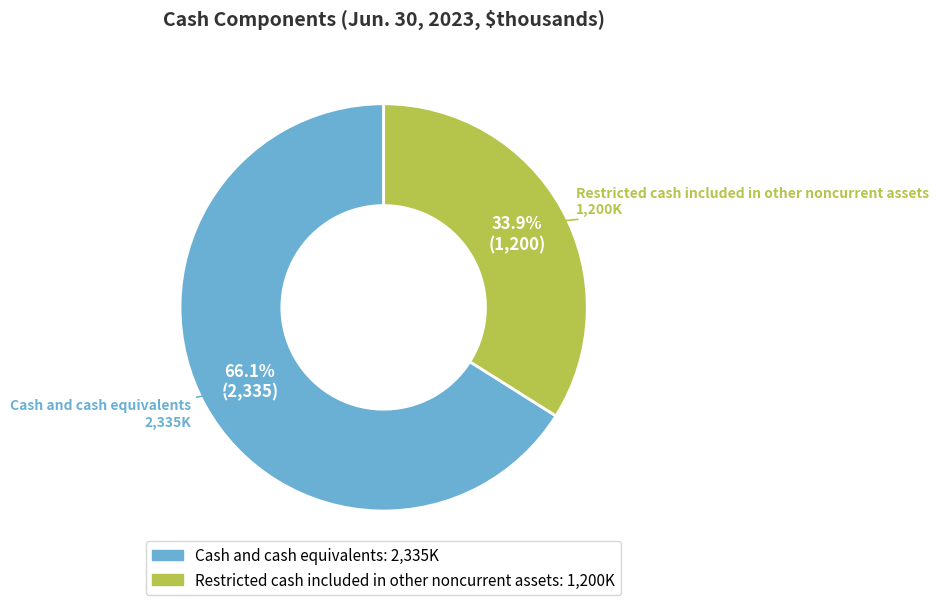

Which category has the biggest portion of the pie?

Cash and cash equivalents